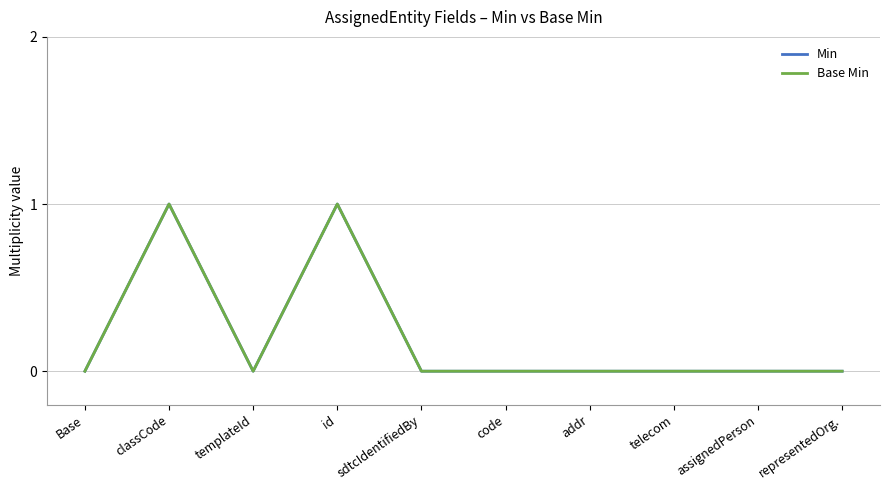

What is the label of the 1st point from the left?

Base